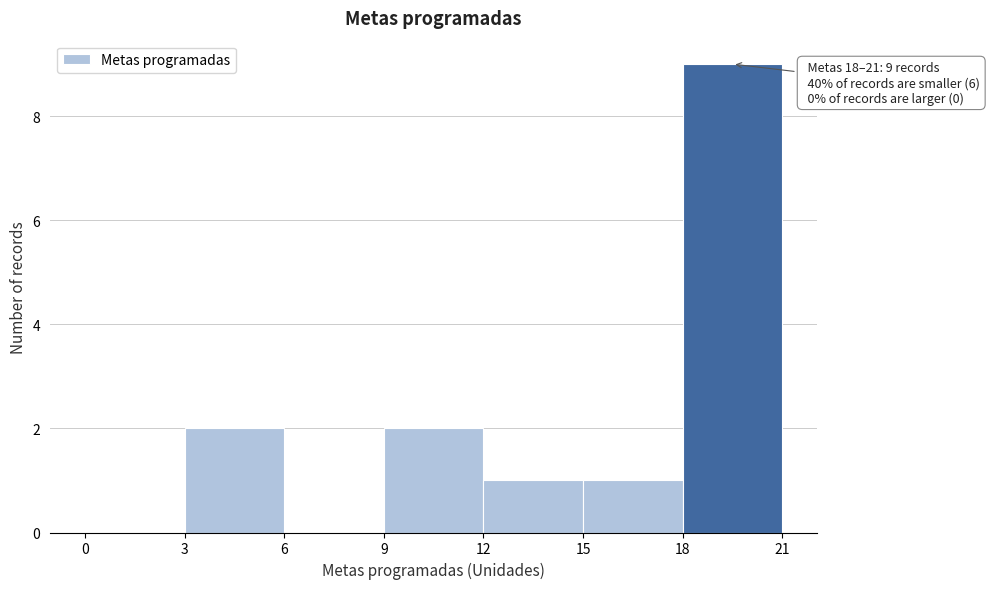

Over which range of the x-axis is the bar tallest?

18 to 21